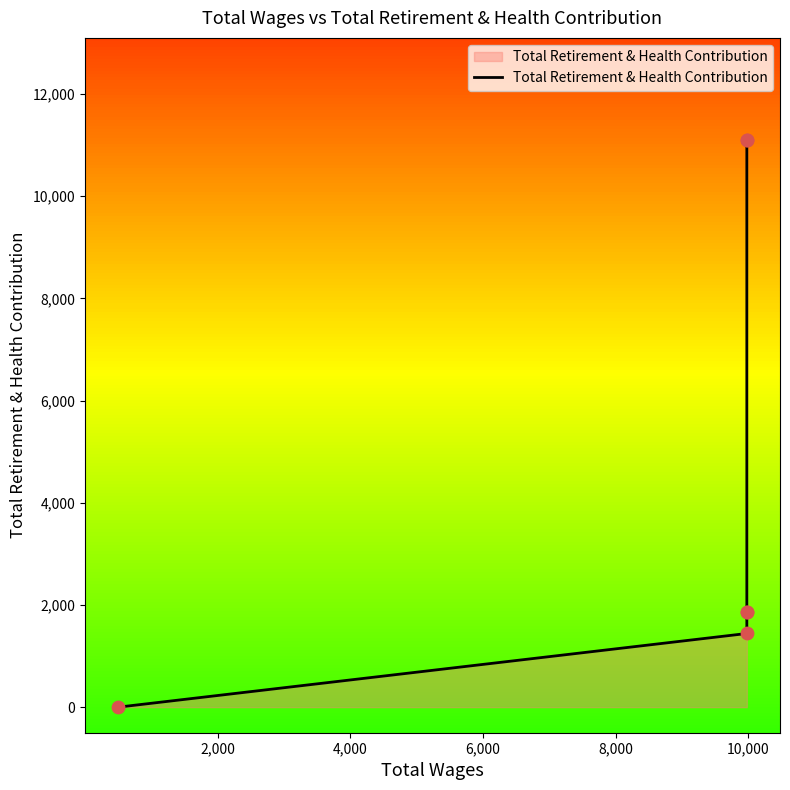

Between 6,000 and 2,000, which is larger?

6,000